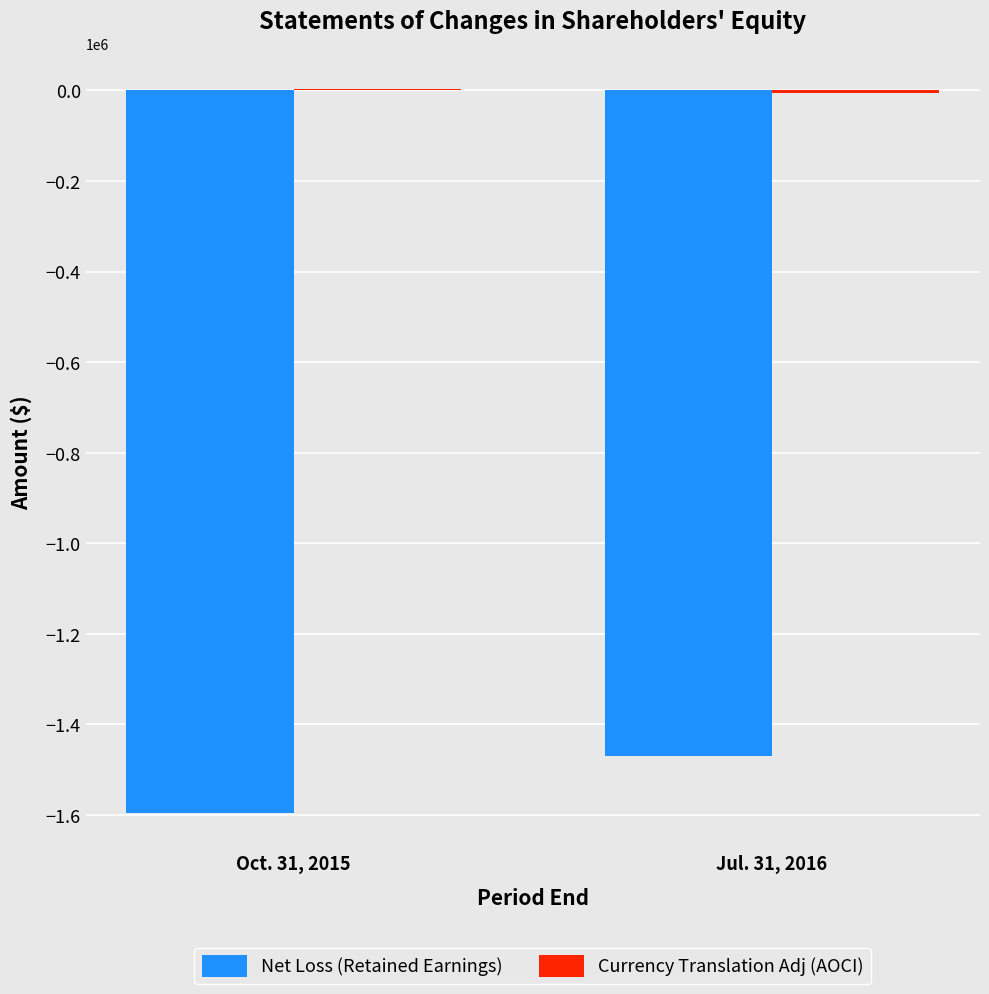

Which series changed the most between Oct. 31, 2015 and Jul. 31, 2016?

Net Loss (Retained Earnings)